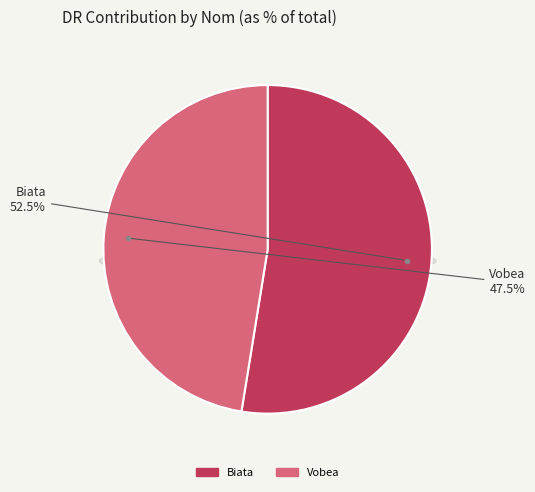

How many segments does this pie chart have?

2